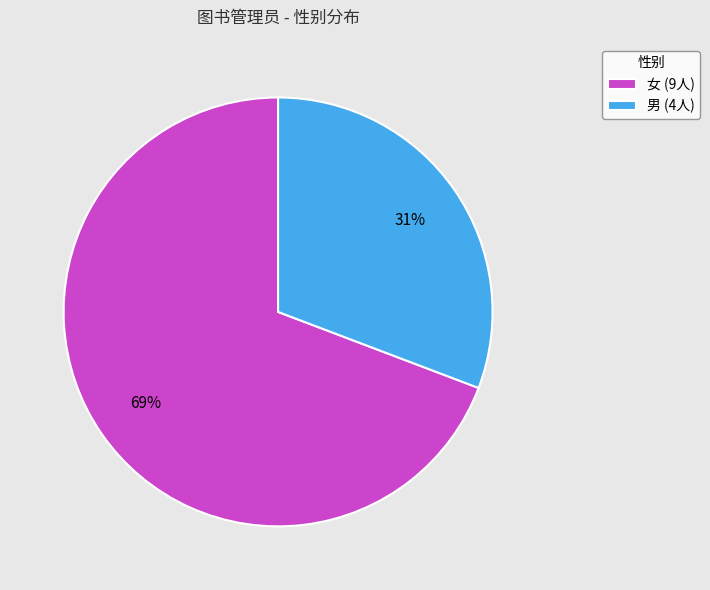

To the nearest percent, what percentage of the pie is 男?

31%